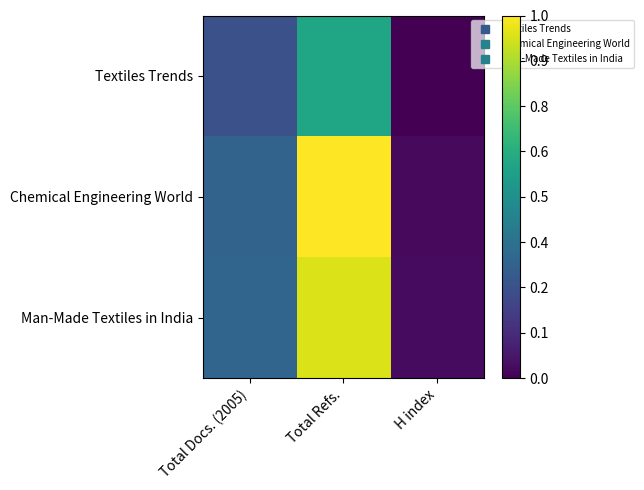

Reading left to right, transcribe all the data shown in this chart.

Textiles Trends: Total Docs. (2005)=0.2	Total Refs.=0.6	H index=0.0
Chemical Engineering World: Total Docs. (2005)=0.3	Total Refs.=1.0	H index=0.0
Man-Made Textiles in India: Total Docs. (2005)=0.3	Total Refs.=0.9	H index=0.0